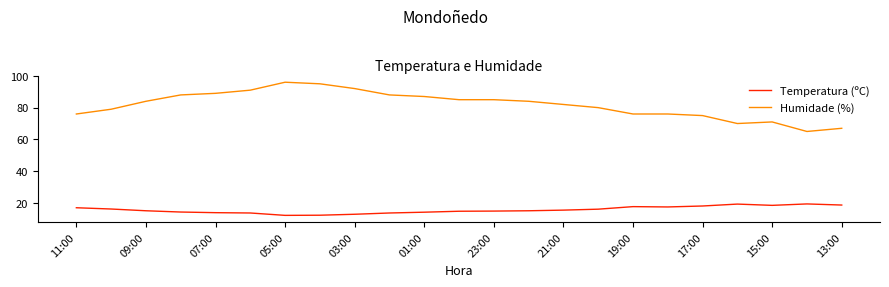

Is this an area chart (filled region under the line)?

No